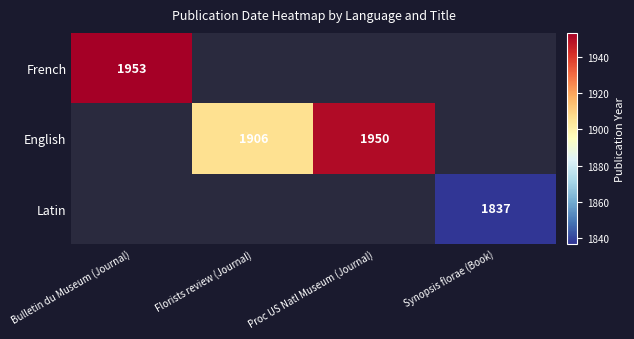

The French series shows 1953 at Bulletin du Museum (Journal). True or false?

True